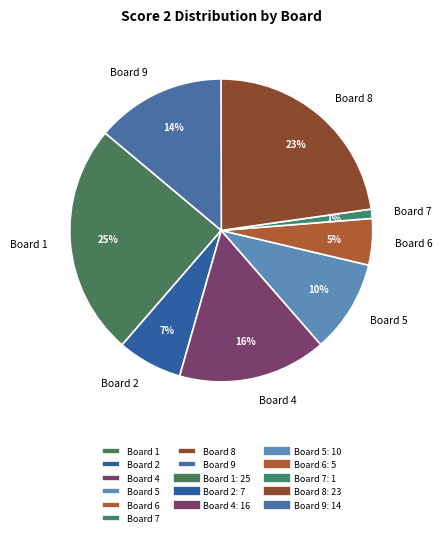

Combined, do Board 6 and Board 9 account for over 50%?

No